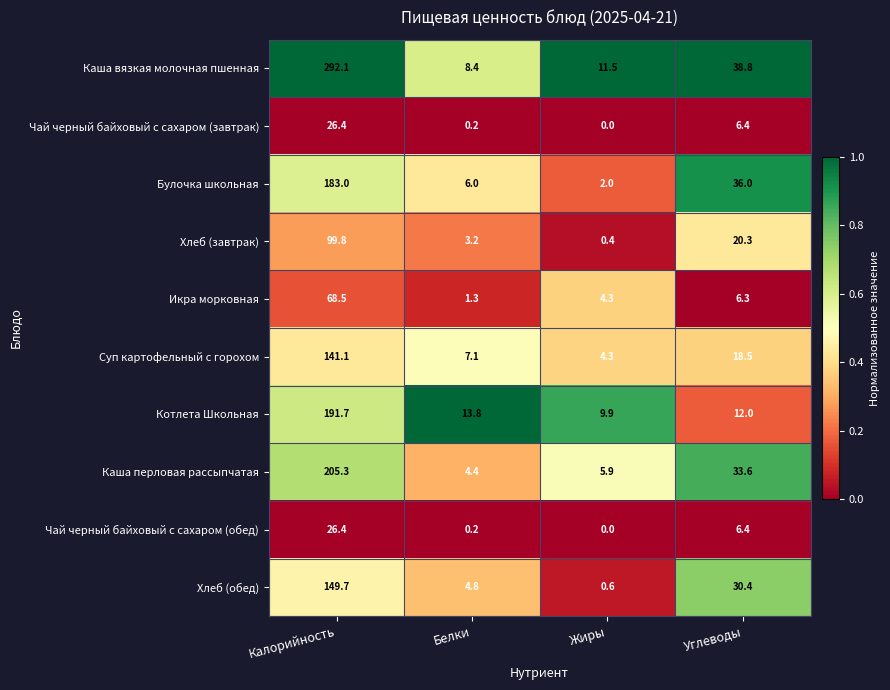

What is the greatest value displayed?

292.1